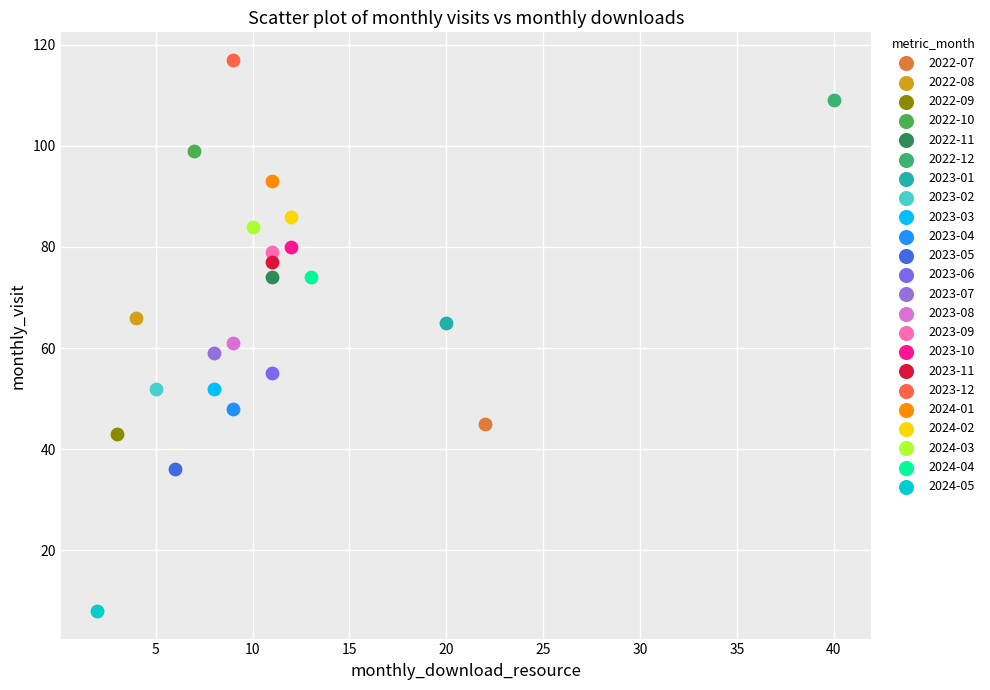

What are all the series names shown in the legend?

2022-07, 2022-08, 2022-09, 2022-10, 2022-11, 2022-12, 2023-01, 2023-02, 2023-03, 2023-04, 2023-05, 2023-06, 2023-07, 2023-08, 2023-09, 2023-10, 2023-11, 2023-12, 2024-01, 2024-02, 2024-03, 2024-04, 2024-05